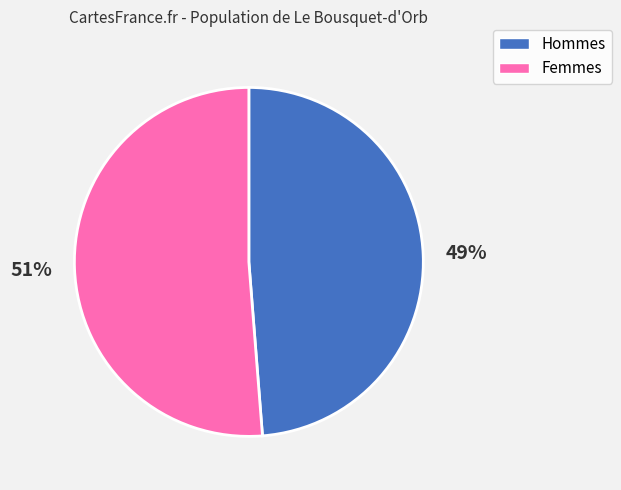

Does any single category account for the majority?

Yes